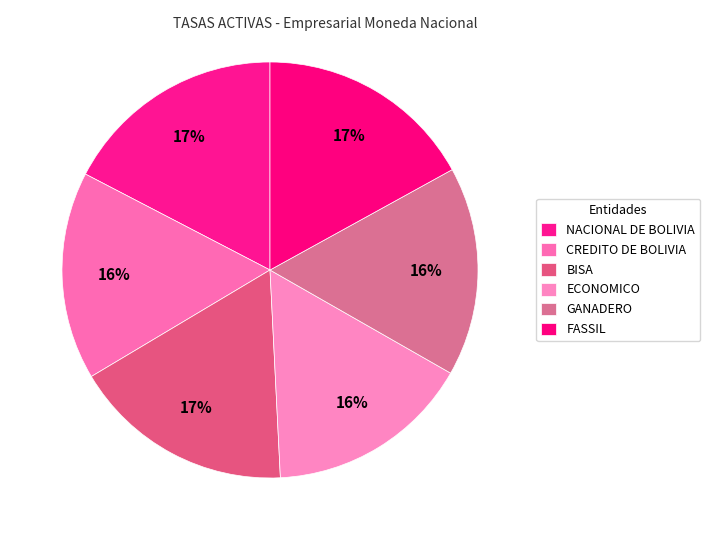

The BISA slice represents 17% of the pie. True or false?

True